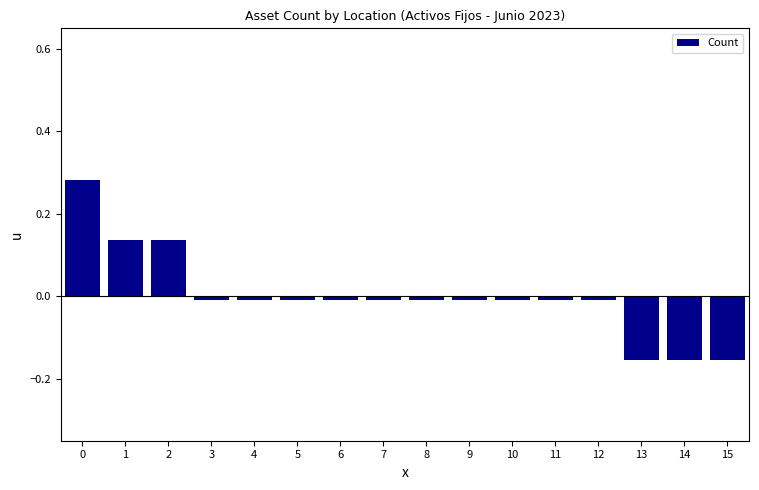

The value at 9 is -0.0. True or false?

True